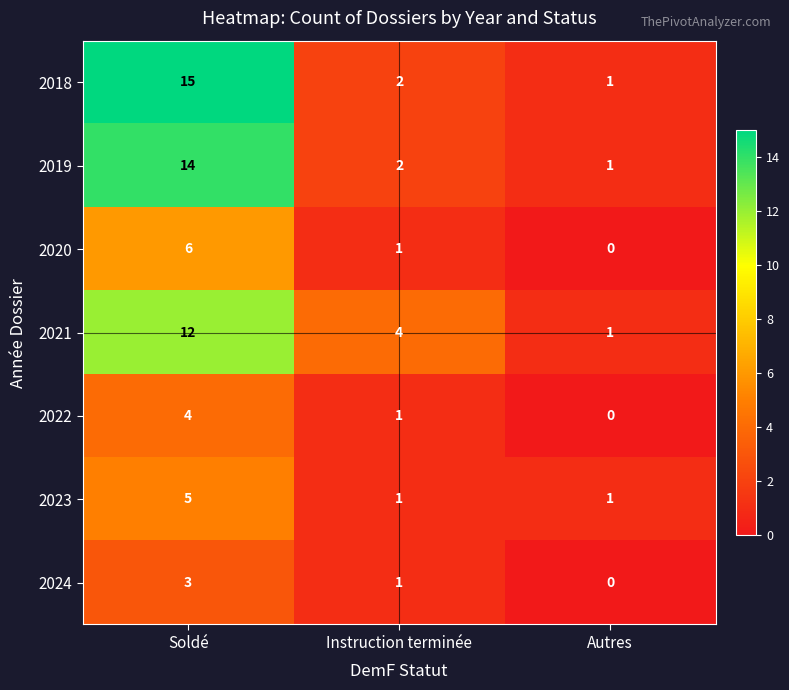

List the series in order of their peak value, lowest first.

2024, 2022, 2023, 2020, 2021, 2019, 2018